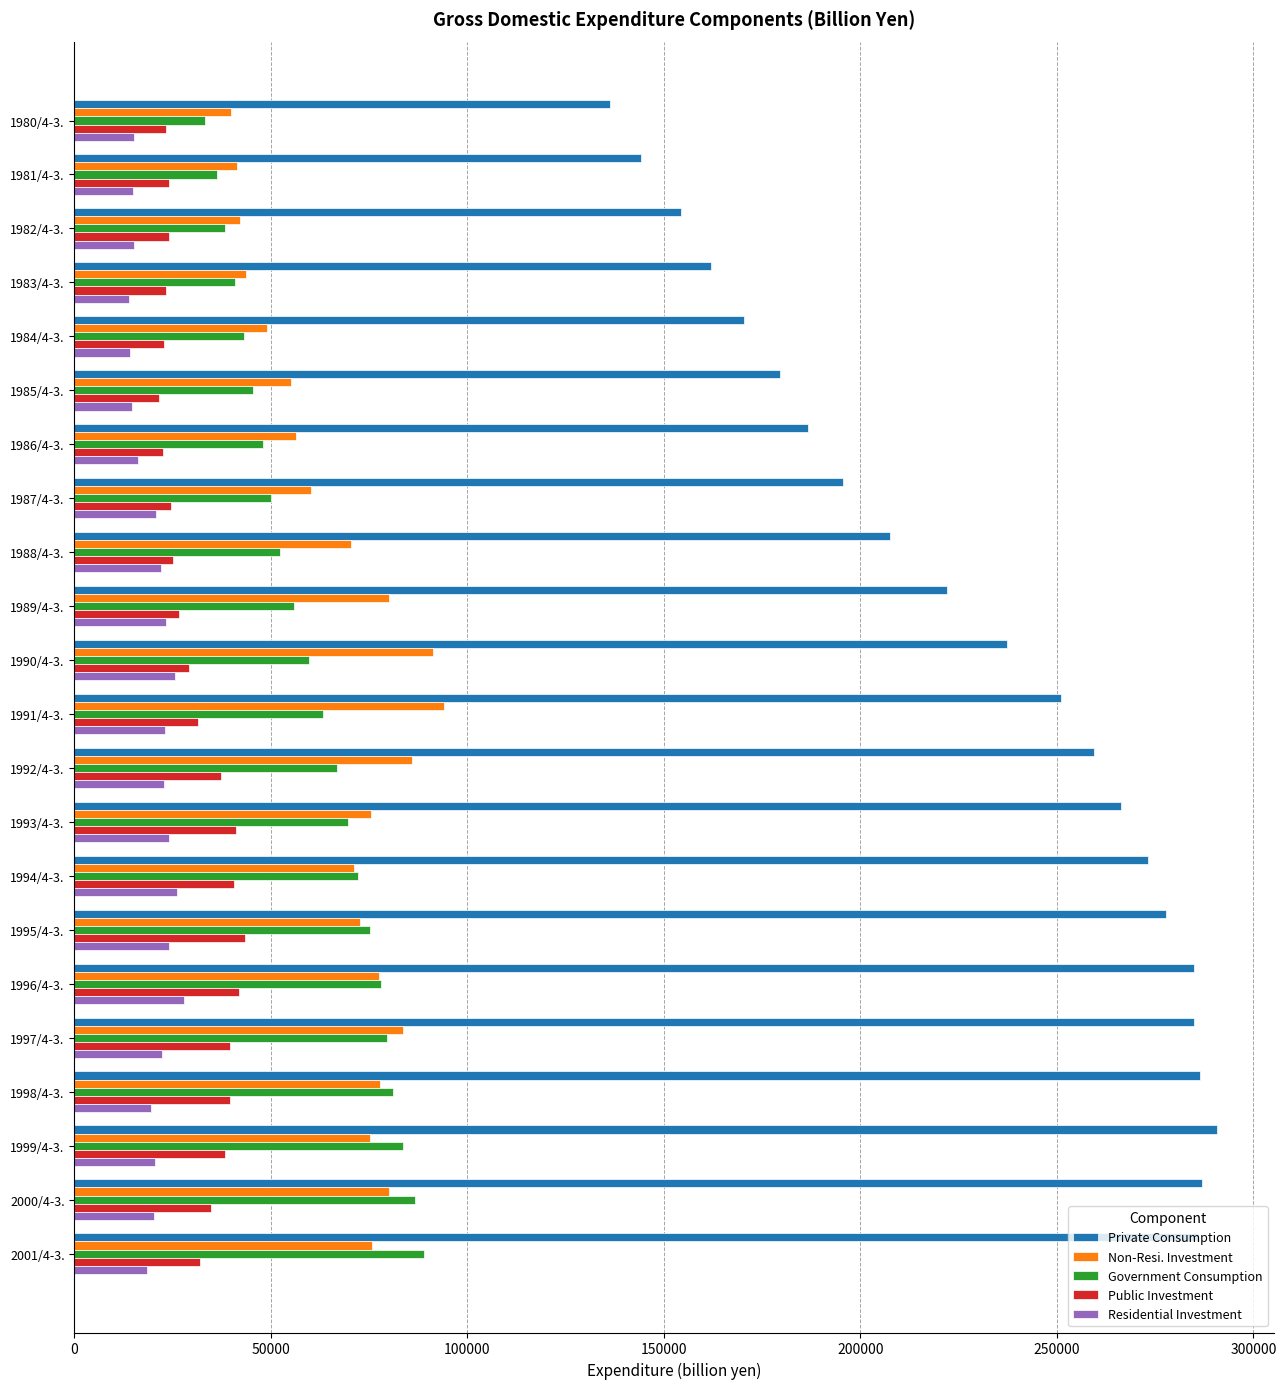

What is the difference between the second highest and second lowest values in the Private Consumption series?

142697.9